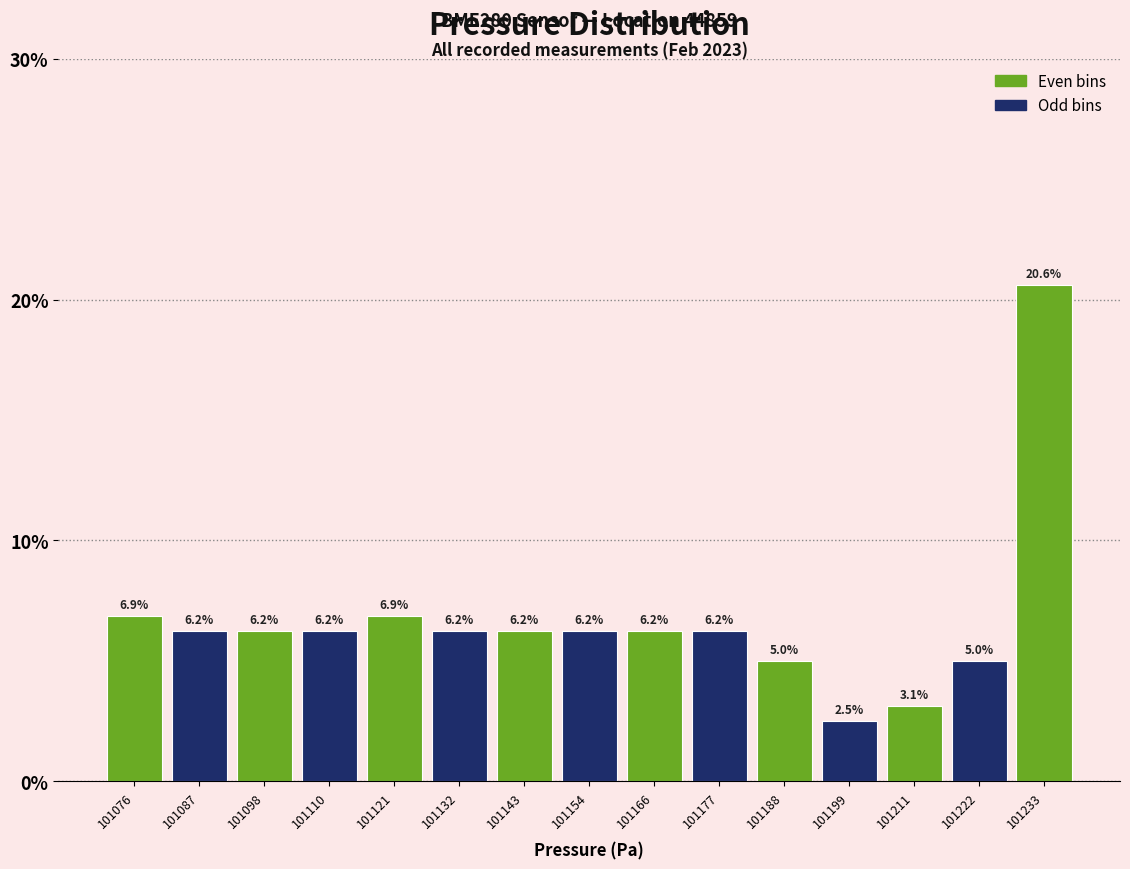

What is the height of the bar covering 101116 to 101126 on the x-axis? The bar edges are not printed on the chart, so give them approximately, as read against the axis.

6.9